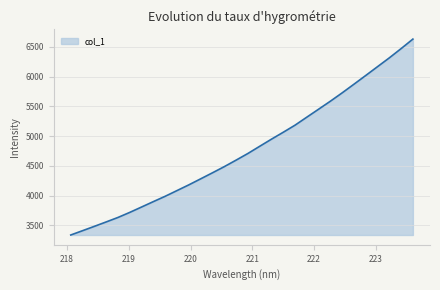

What is the difference between the maximum and minimum values?

3293.8